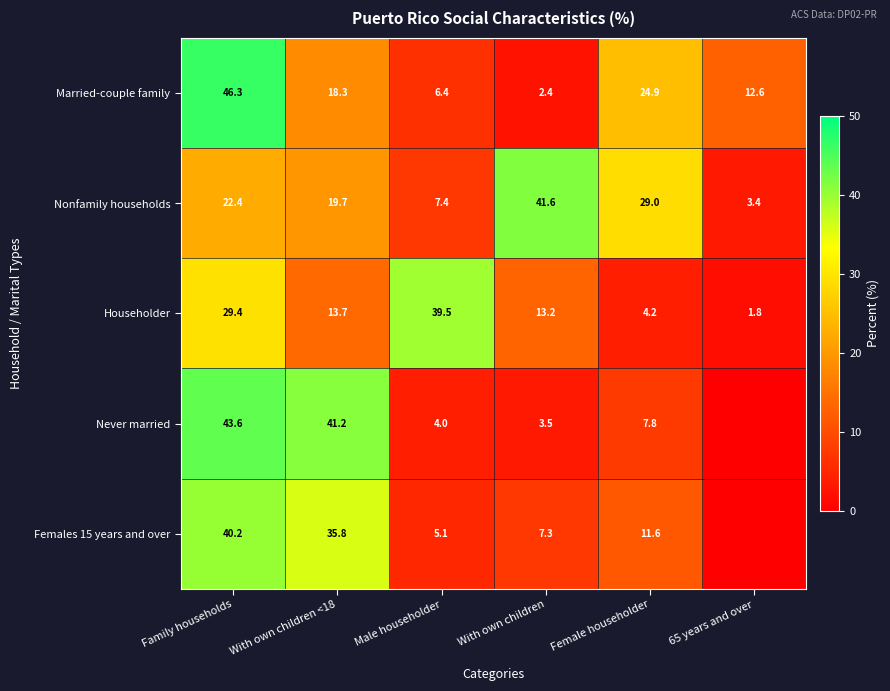

At which category is the sum across all series the highest?

Family households